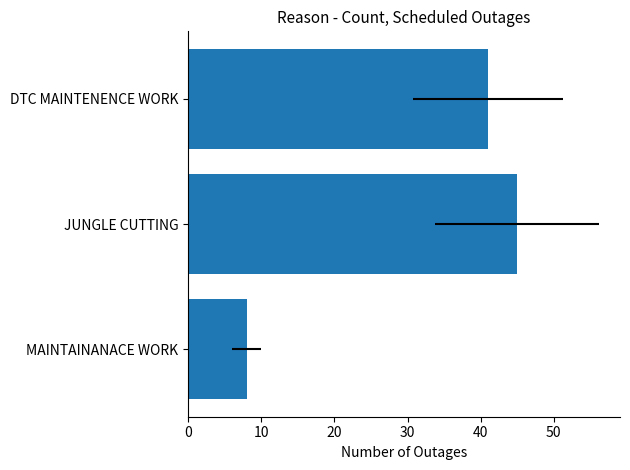

How many data points are less than 41?

1